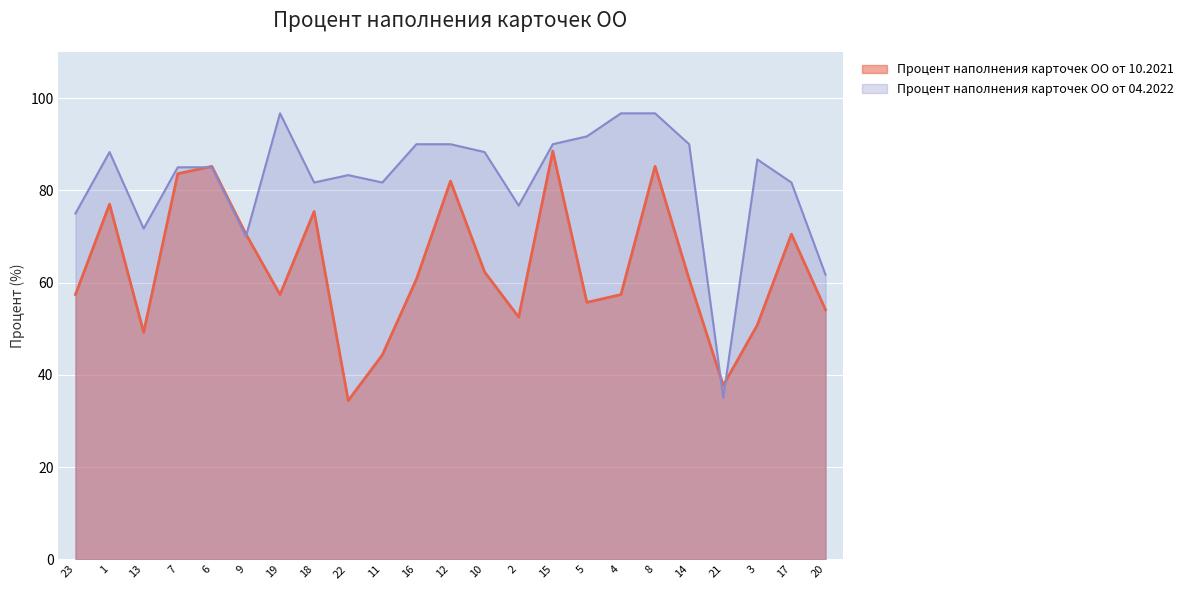

At which label does Процент наполнения карточек ОО от 04.2022 reach its peak?

19